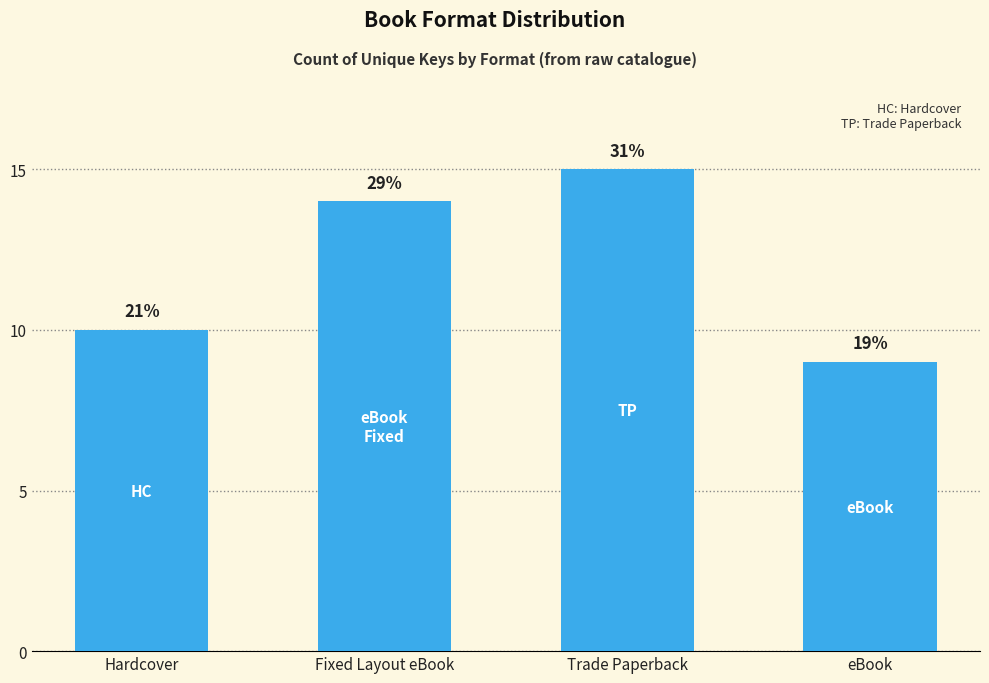

How many bars are there in total?

4